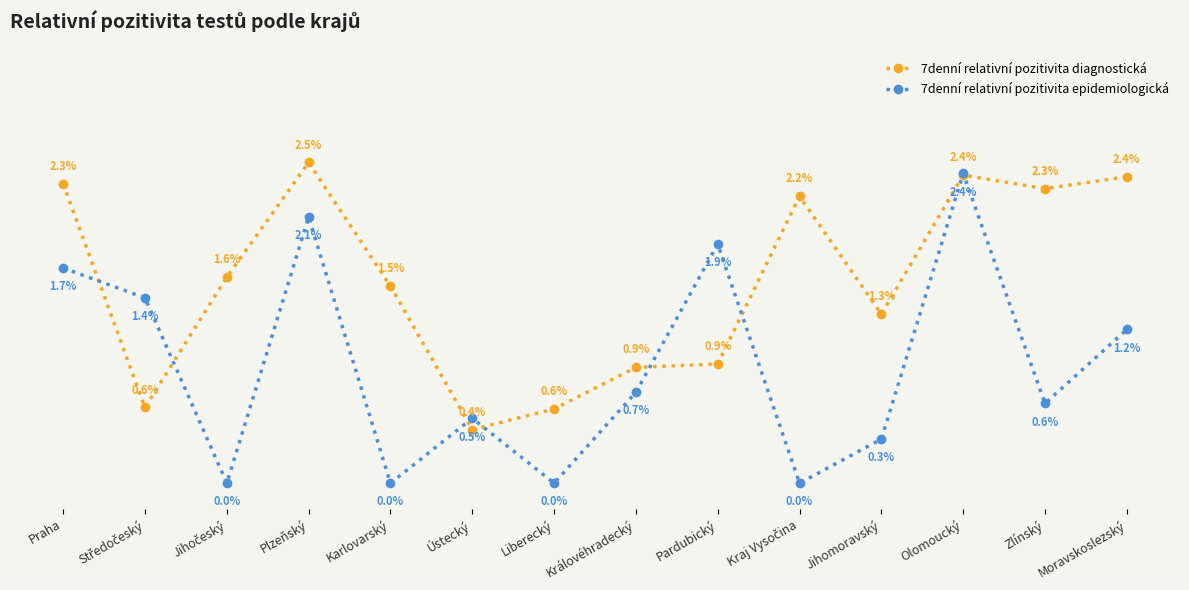

Which series has the largest total across all categories?

7denní relativní pozitivita diagnostická